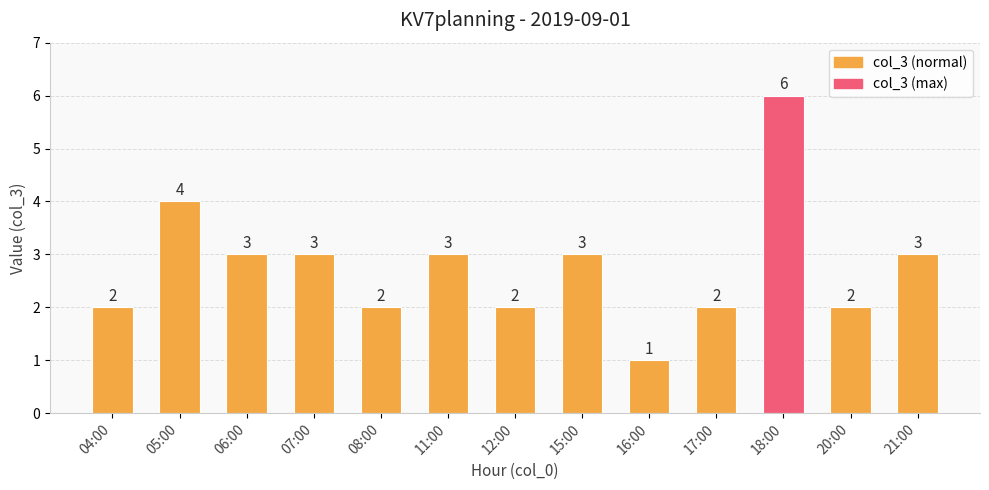

Is it true that the value at 05:00 is 4?

True